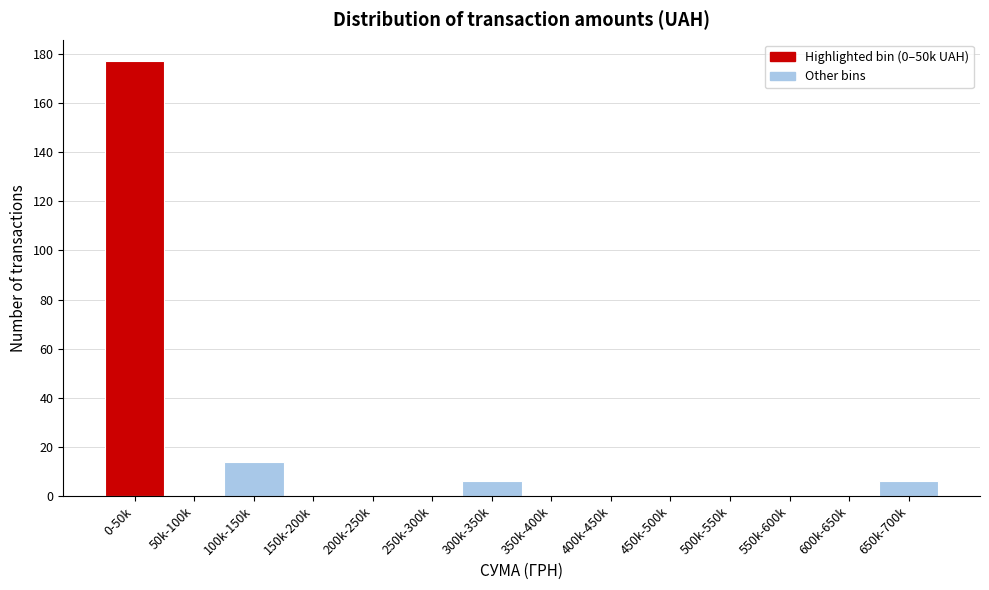

Reading right to left, what are all the values shown in this chart?

650k-700k=6	600k-650k=0	550k-600k=0	500k-550k=0	450k-500k=0	400k-450k=0	350k-400k=0	300k-350k=6	250k-300k=0	200k-250k=0	150k-200k=0	100k-150k=14	50k-100k=0	0-50k=177